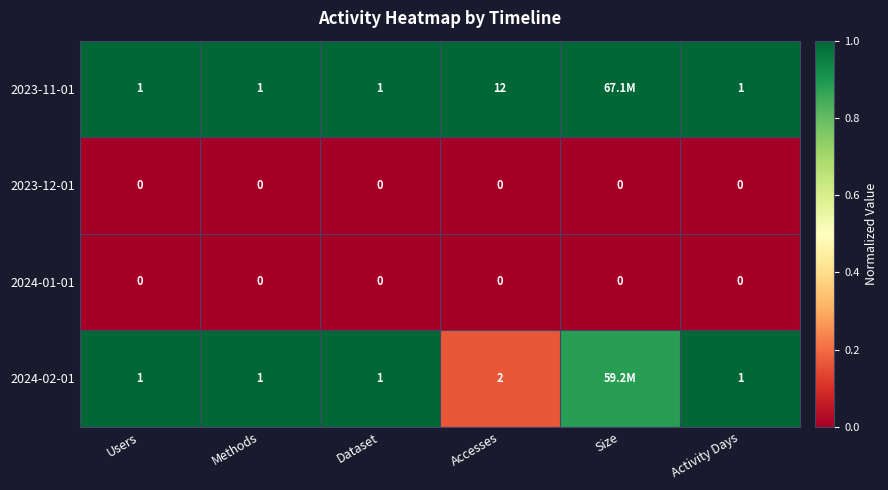

Which has a higher value, Users or Dataset?

Users